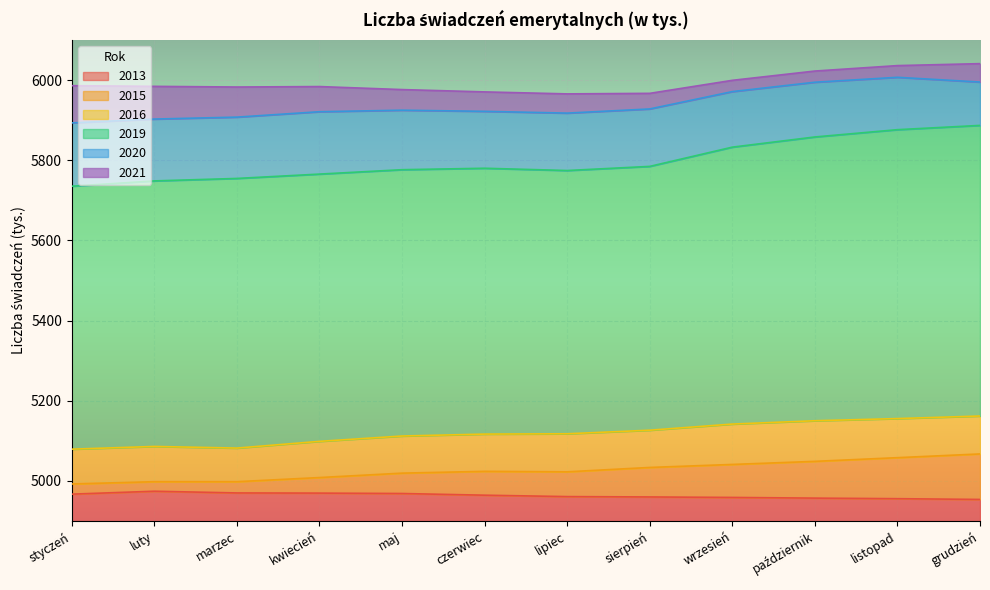

True or false: 2013 and 2020 intersect in this chart.

False